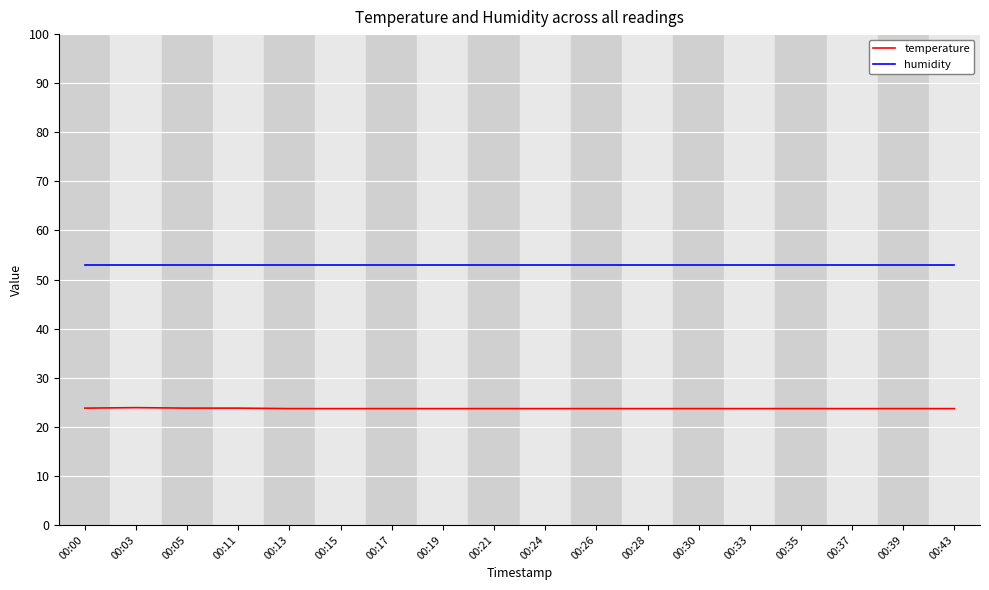

Which series has the largest range (max minus min)?

temperature